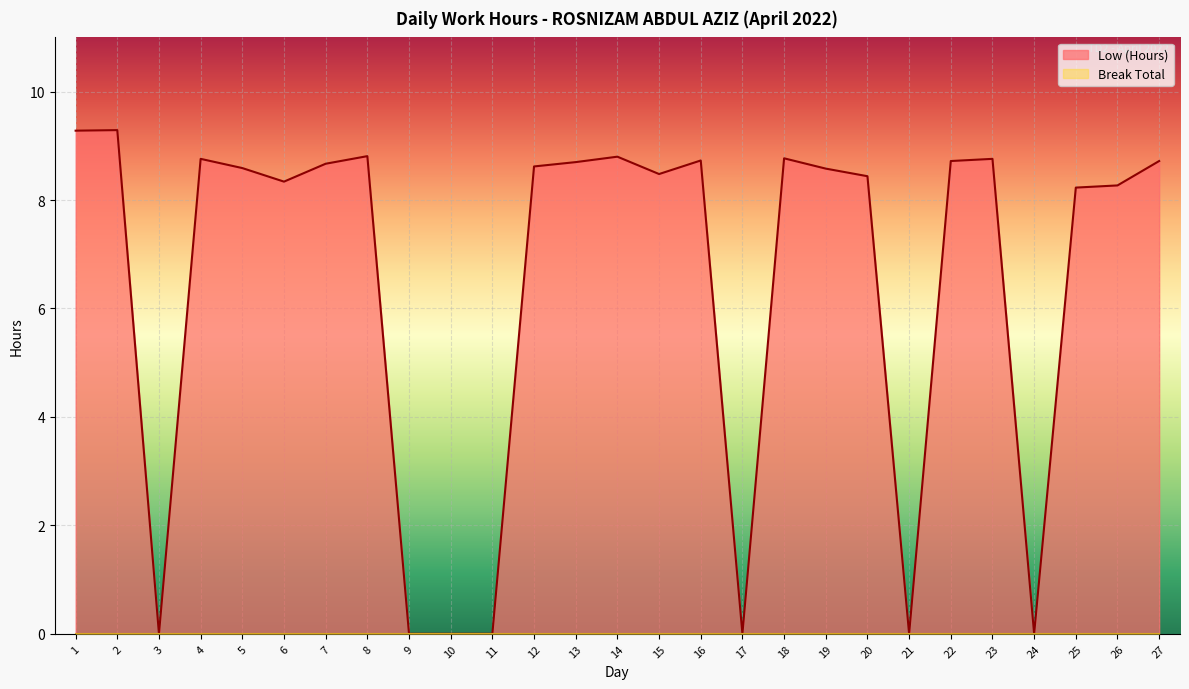

Rank the categories by value from highest to lowest.

2, 1, 8, 14, 18, 4, 23, 16, 22, 27, 13, 7, 12, 5, 19, 15, 20, 6, 26, 25, 3, 9, 10, 11, 17, 21, 24